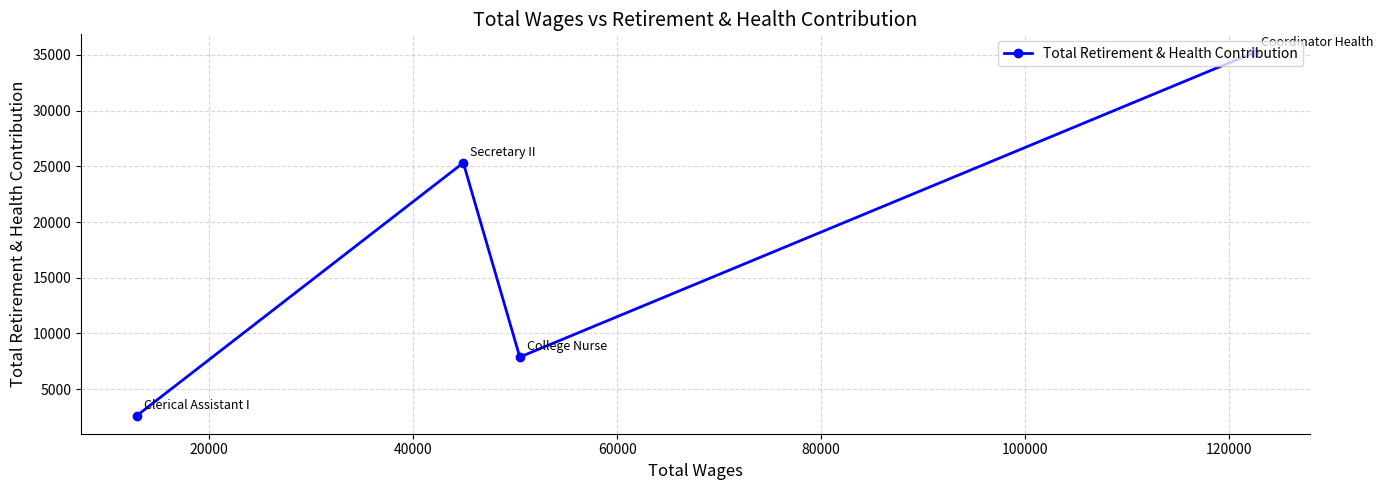

What is the value of the 2nd point from the left?

25316